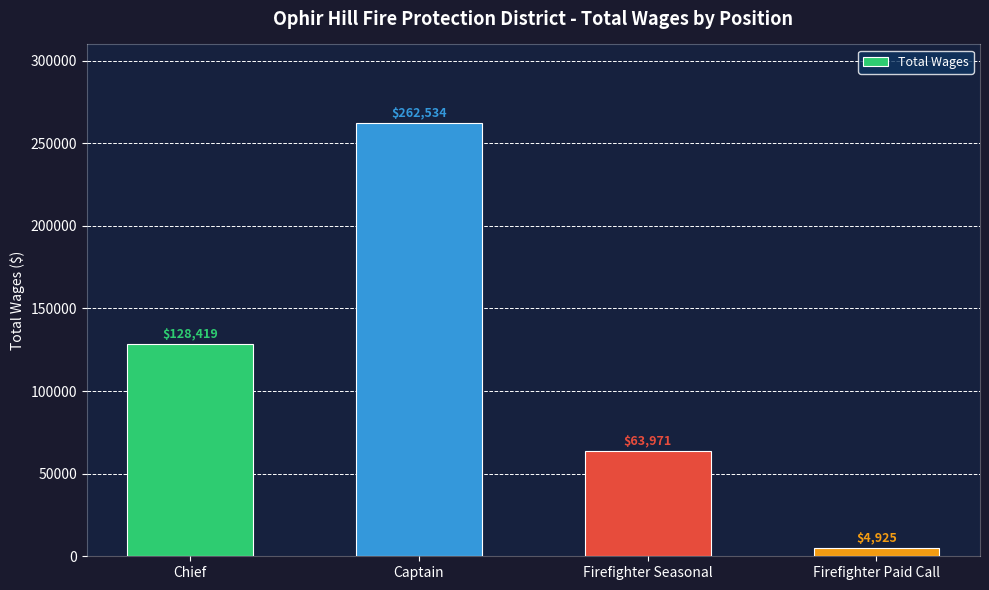

What is the label of the 1st bar from the right?

Firefighter Paid Call